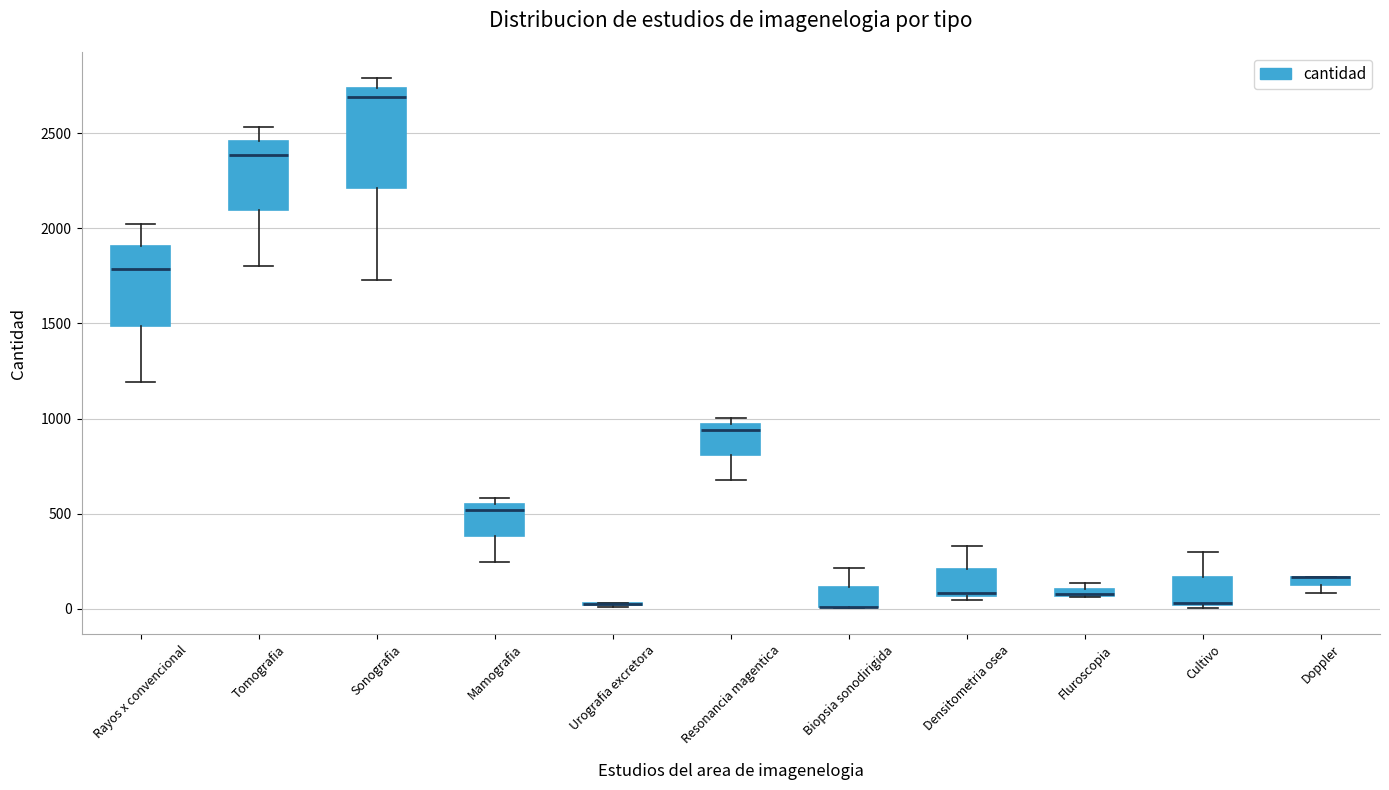

Which box is the tallest, from its lower edge to its upper edge?

Sonografia